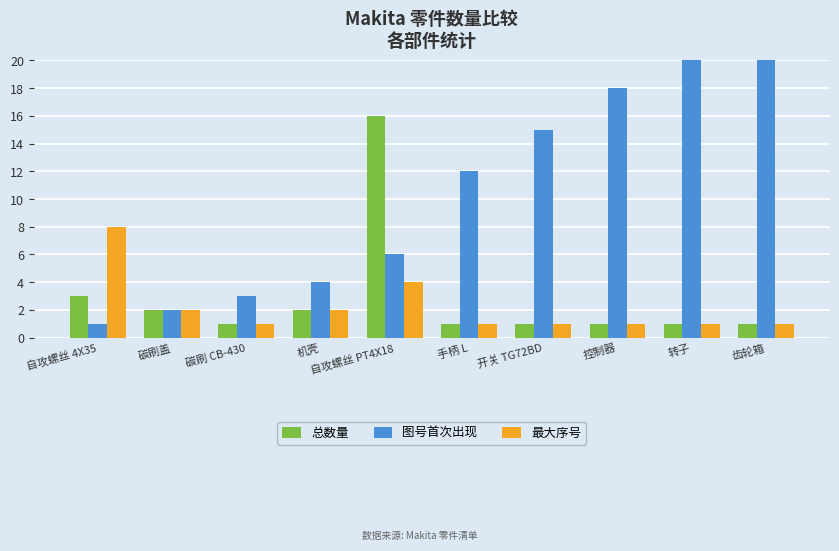

What is the average value of the 图号首次出现 series?

11